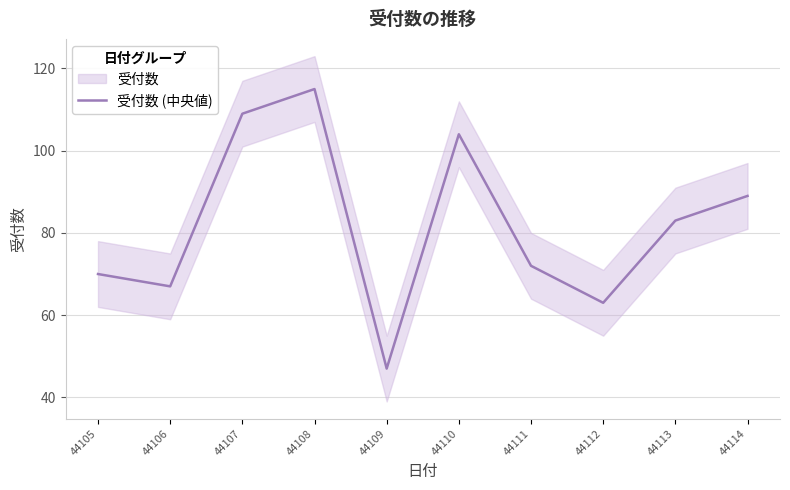

List the labels in order of value, largest first.

44108, 44107, 44110, 44114, 44113, 44111, 44105, 44106, 44112, 44109